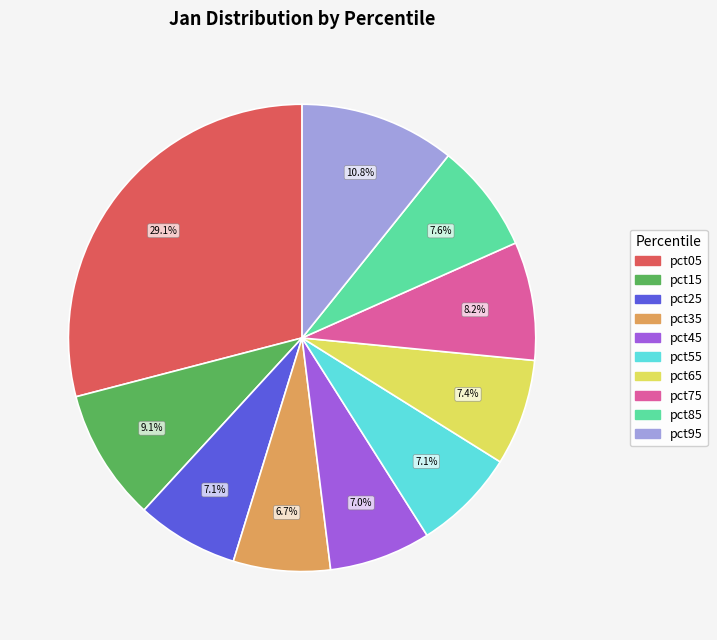

Does pct85 account for over 50% of the chart?

No